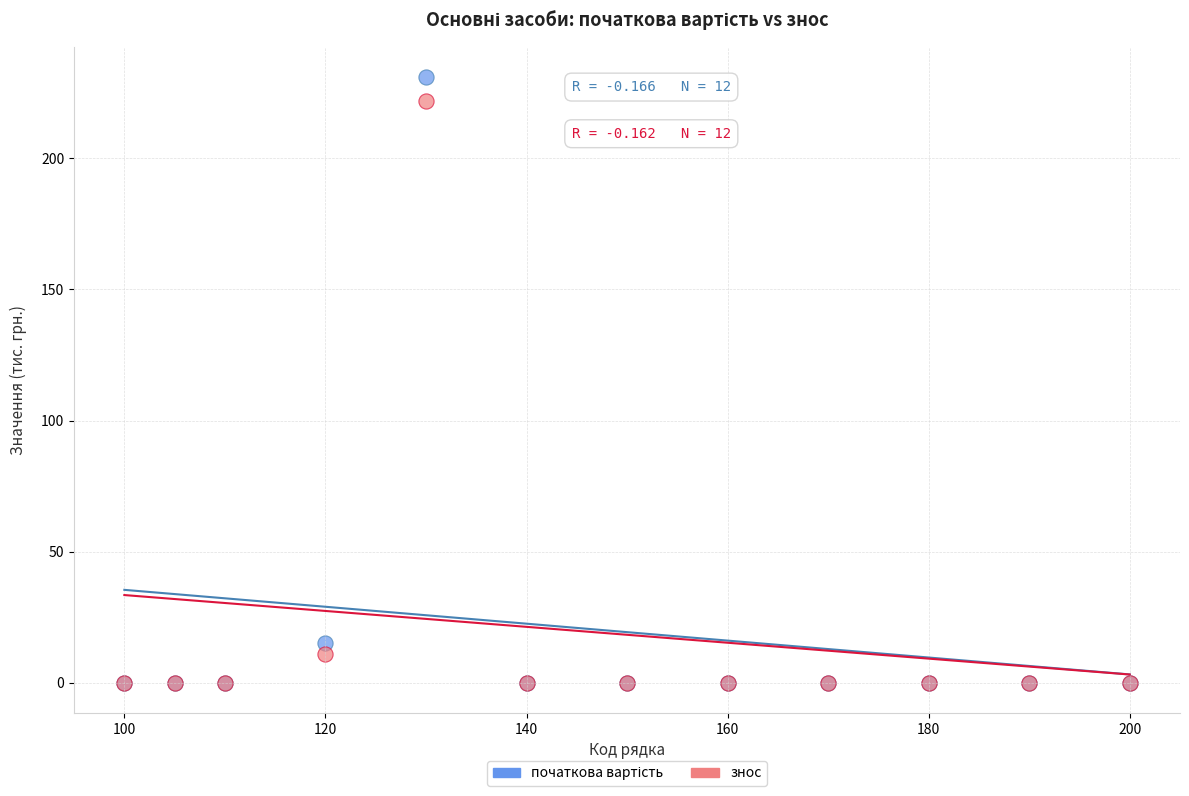

In the знос series, what Y value is closest to 111?

11